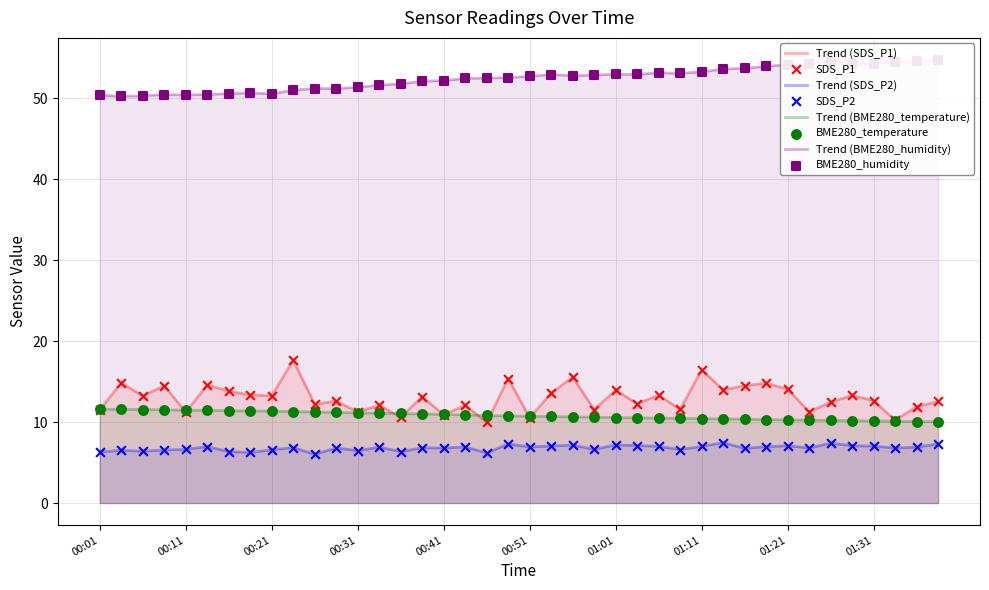

At which category is the sum across all series the highest?

01:11